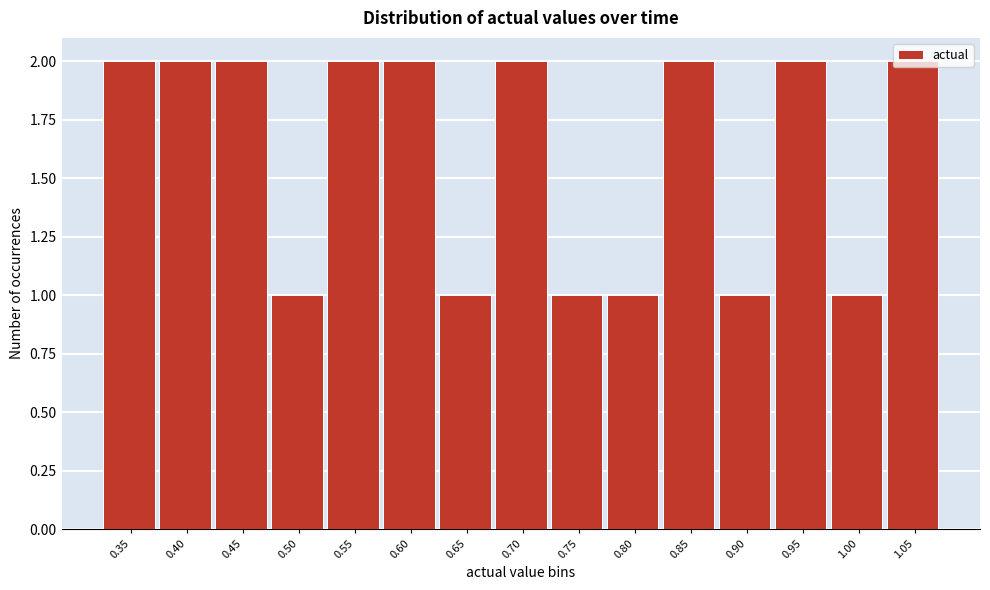

What is the sum of the values at 0.50 and 0.45?

3